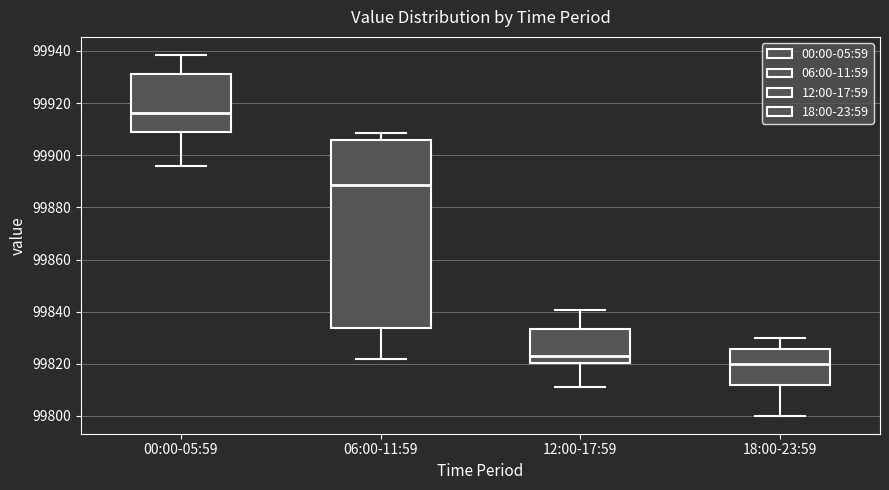

Comparing the boxes themselves (not the whiskers), which one is the tallest?

06:00-11:59